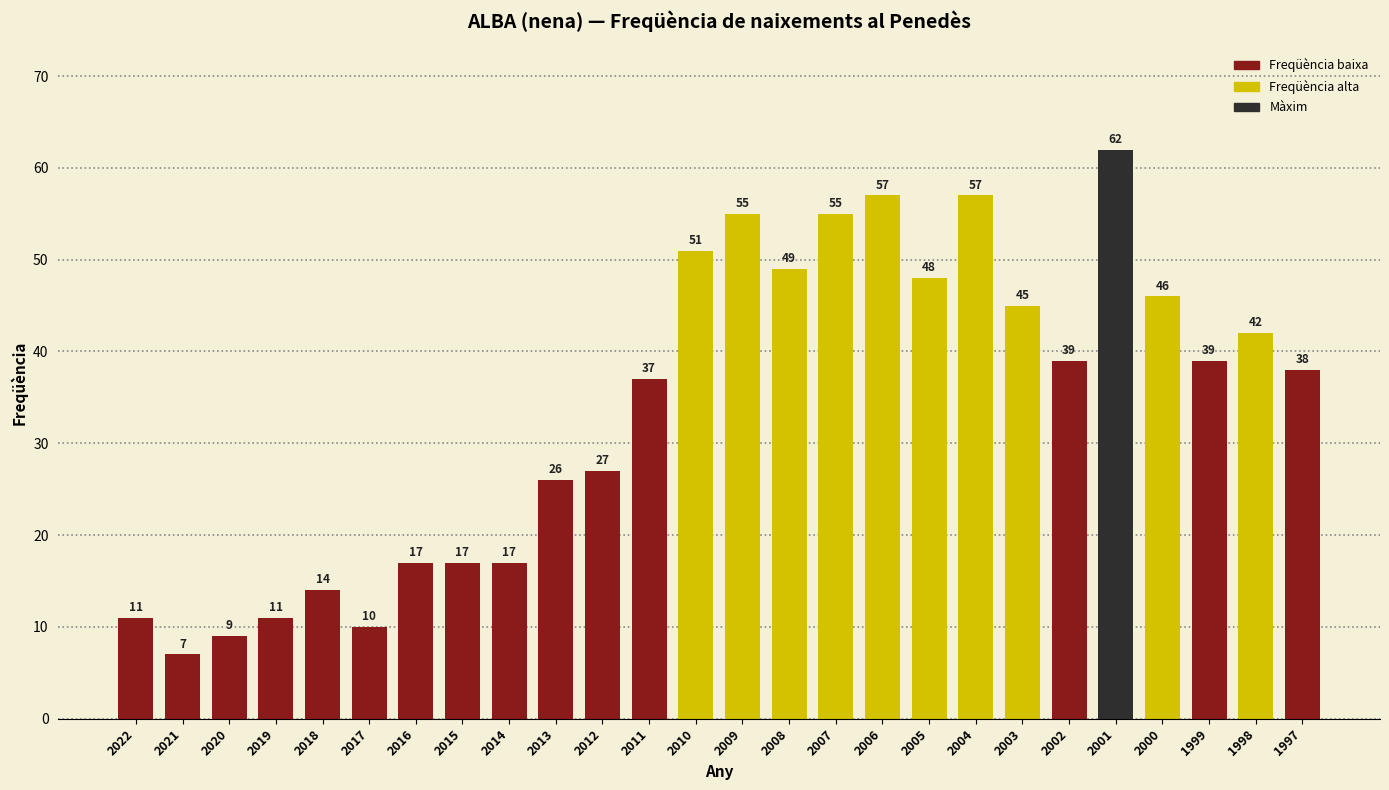

The value at 1997 is 38. True or false?

True